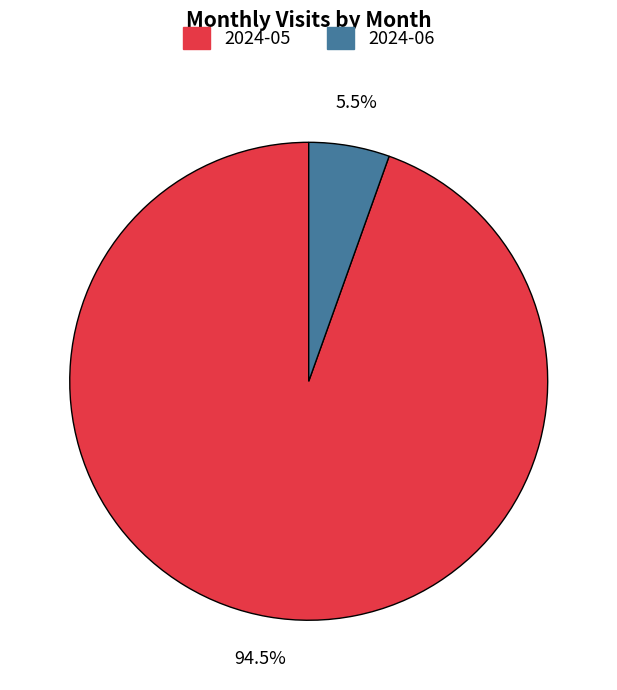

What is the smallest slice in the pie chart?

2024-06